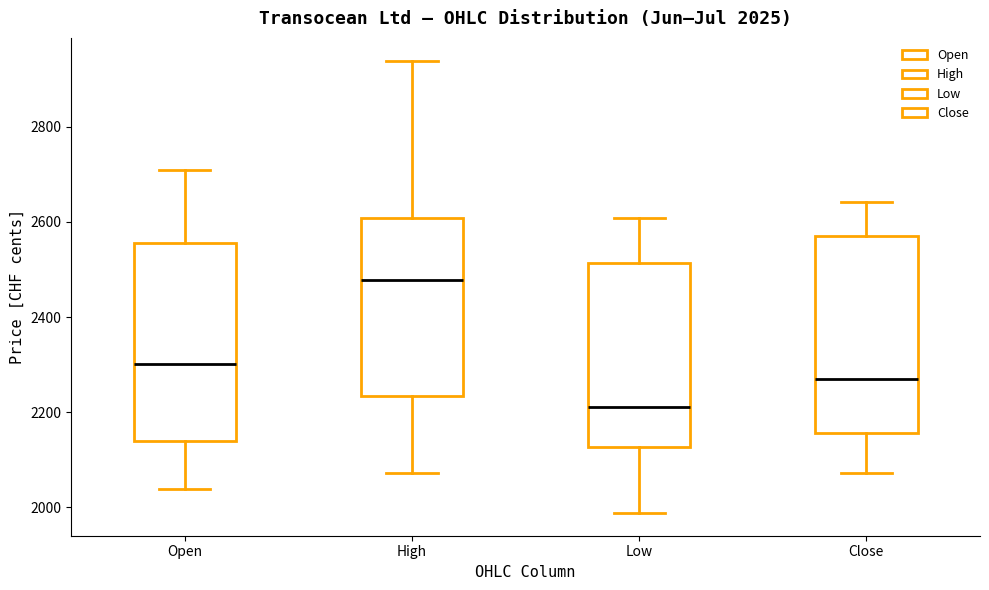

Which box has the highest median line?

High